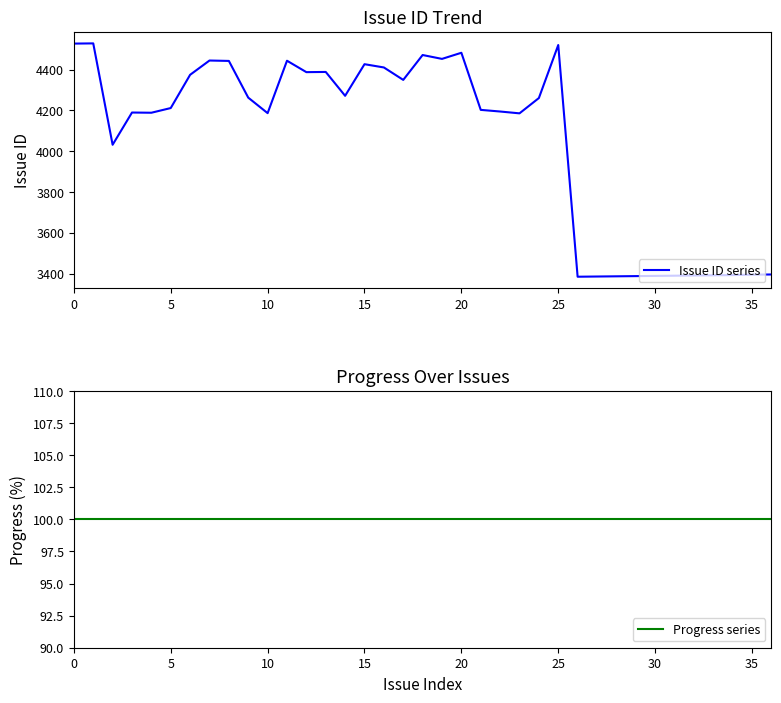

Between 13 and 27, which series saw the biggest shift?

Issue ID series